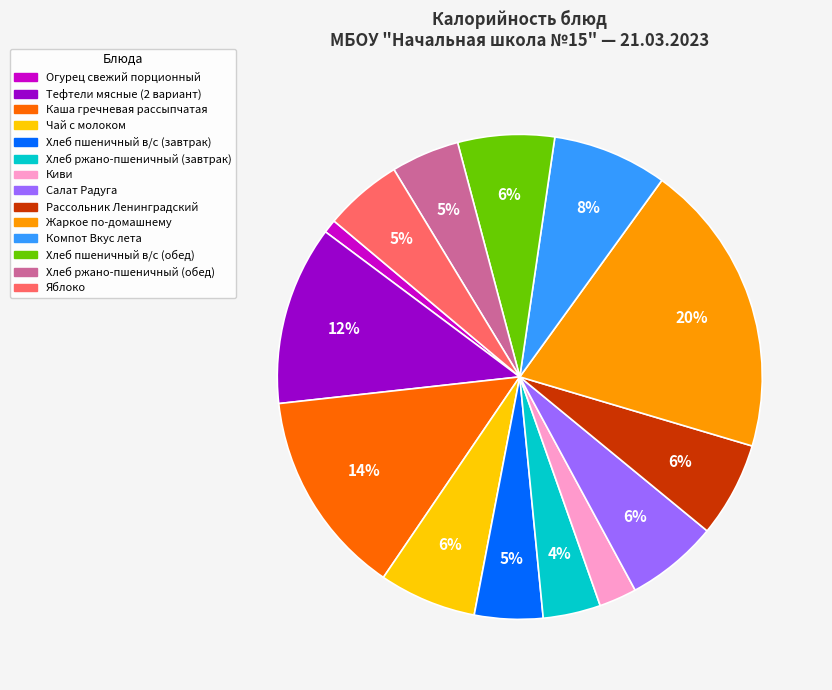

Combined, do Яблоко and Жаркое по-домашнему account for over 50%?

No